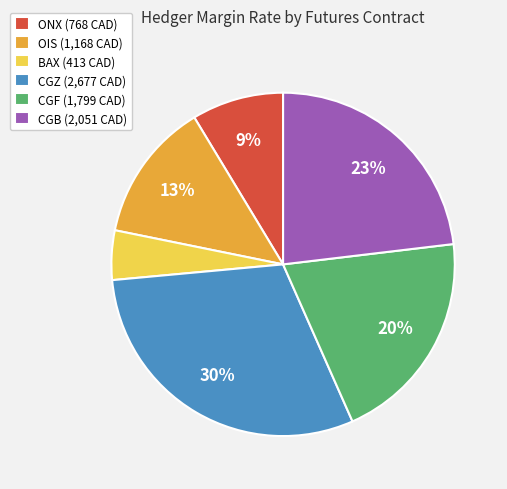

Which has a higher value, BAX or CGF?

CGF